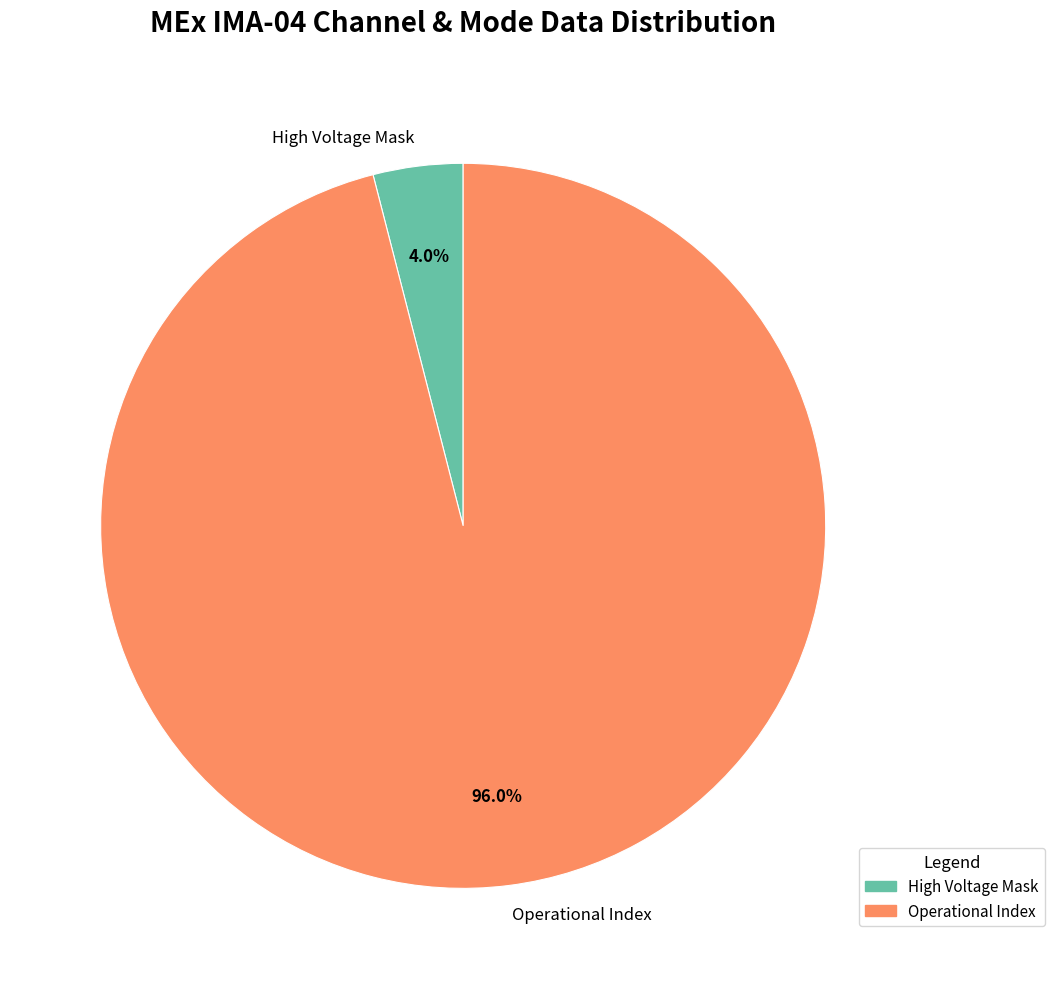

Is the sum of Operational Index and High Voltage Mask greater than half?

Yes